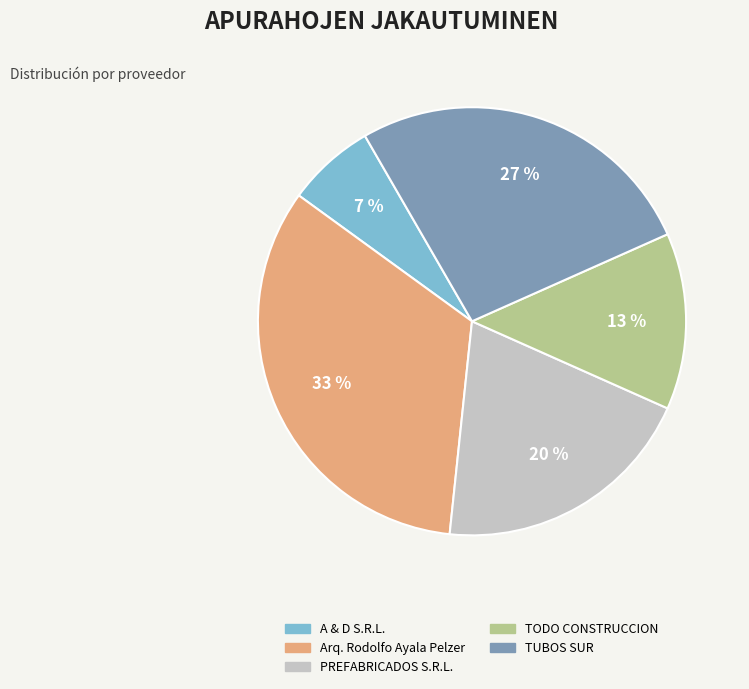

Do TUBOS SUR and TODO CONSTRUCCION together represent more than half of the pie?

No